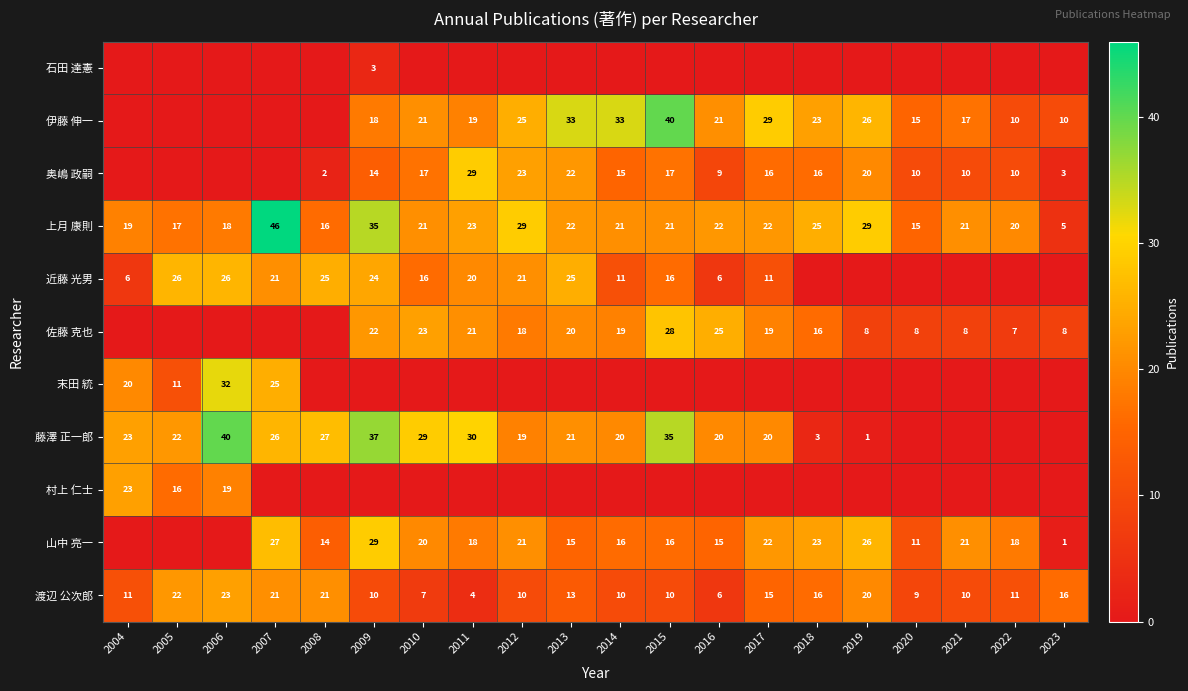

At how many categories does at least one series exceed 43?

1